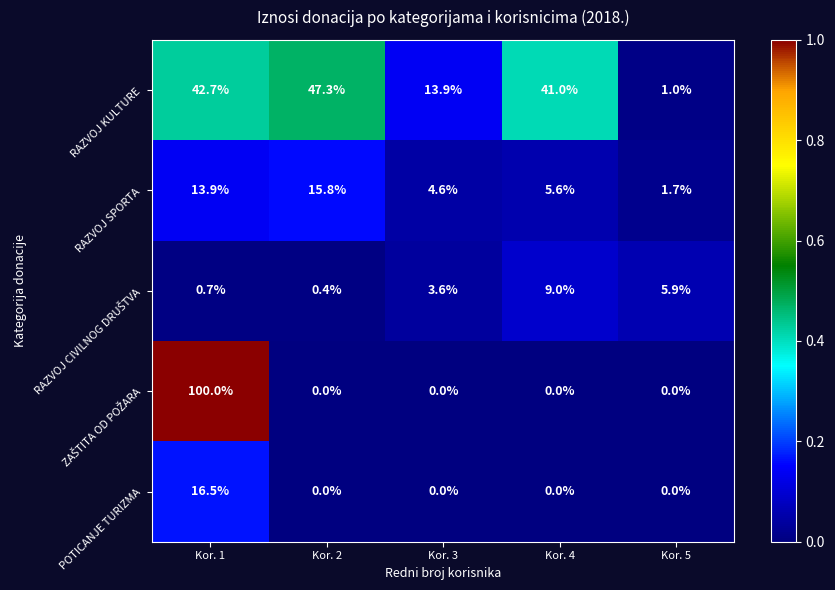

What is the sum of all POTICANJE TURIZMA values?

16.5